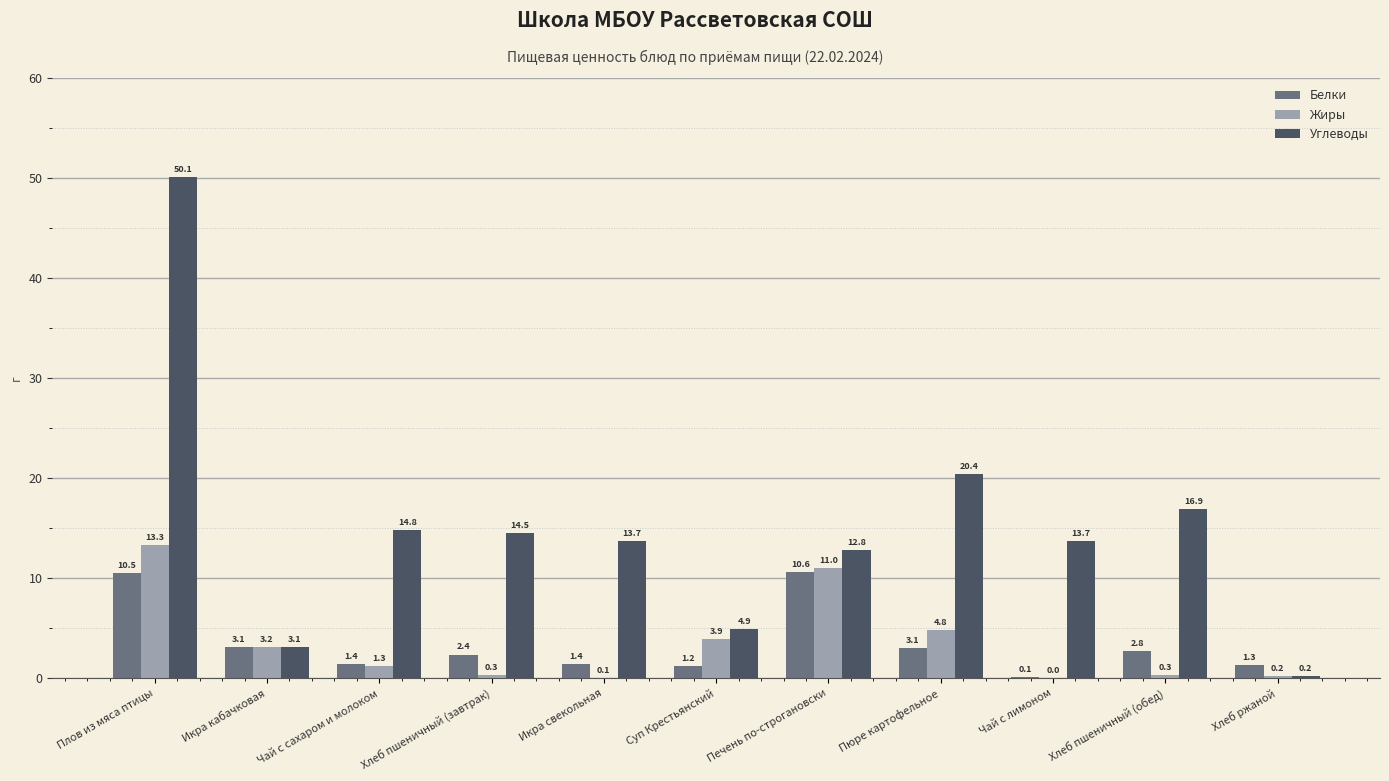

Which series has the largest total across all categories?

Углеводы